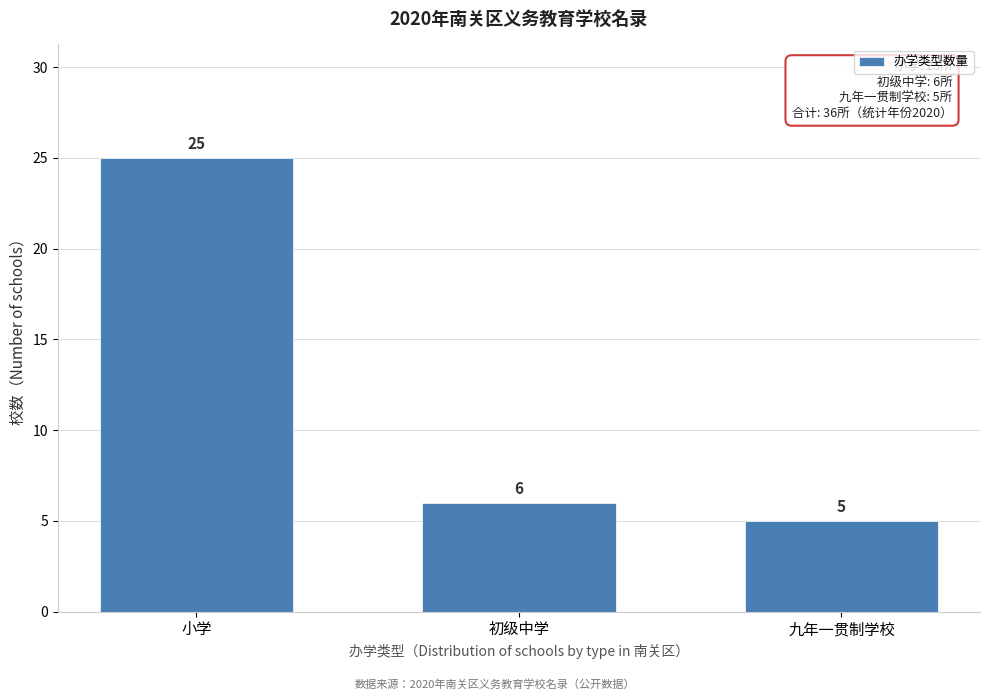

Reading left to right, extract all data points from this chart.

小学=25	初级中学=6	九年一贯制学校=5